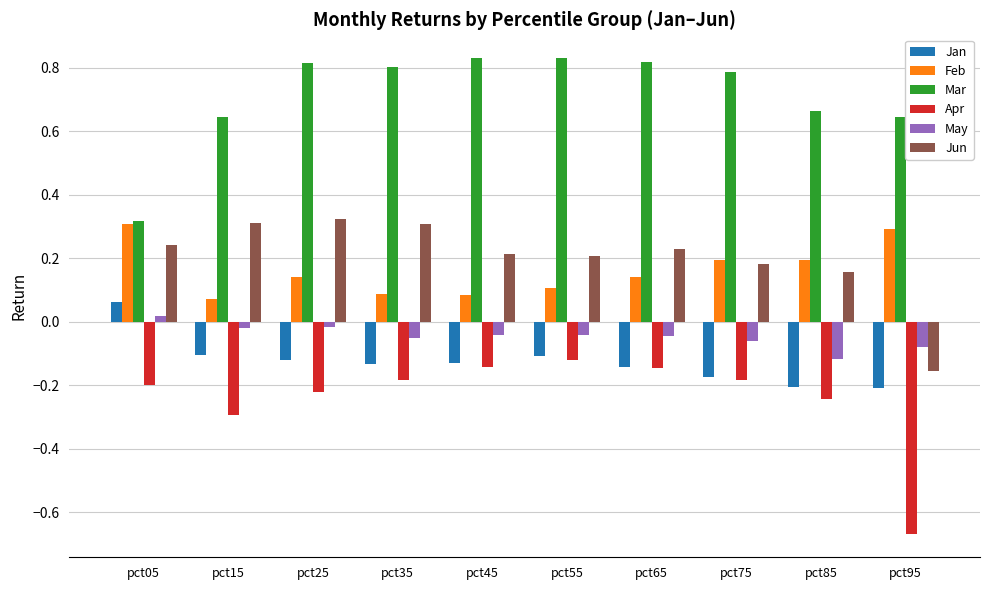

The value of Jan at pct85 is -0.1. True or false?

False